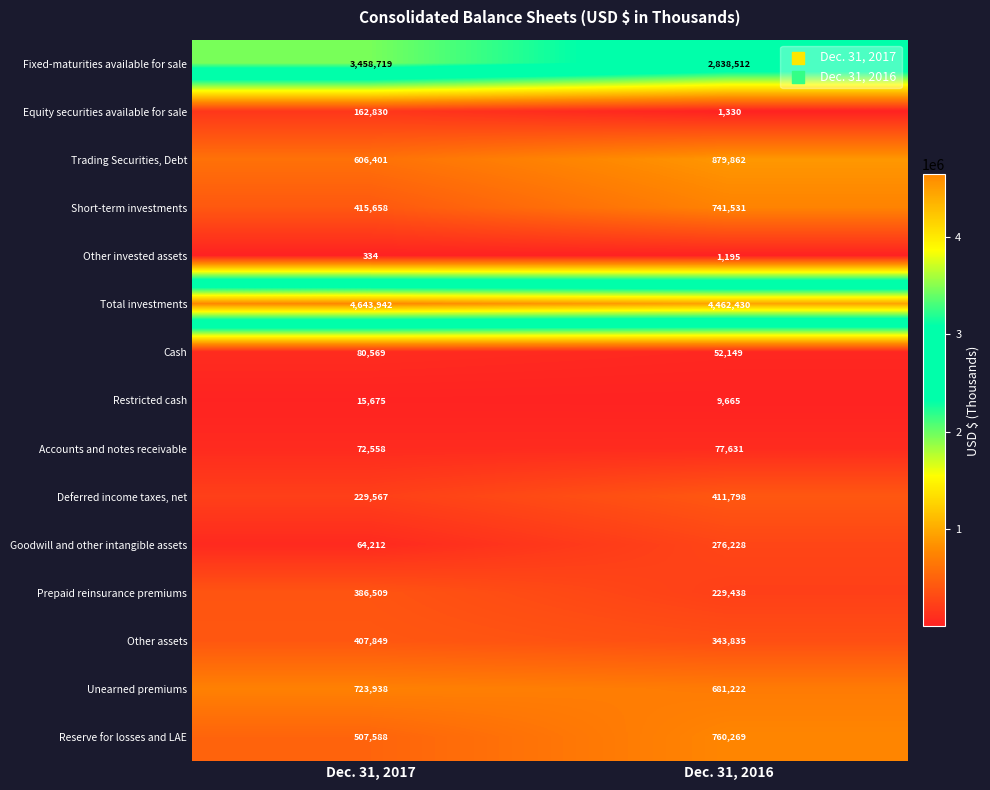

What is the difference between the Reserve for losses and LAE values at Dec. 31, 2017 and Dec. 31, 2016?

252681